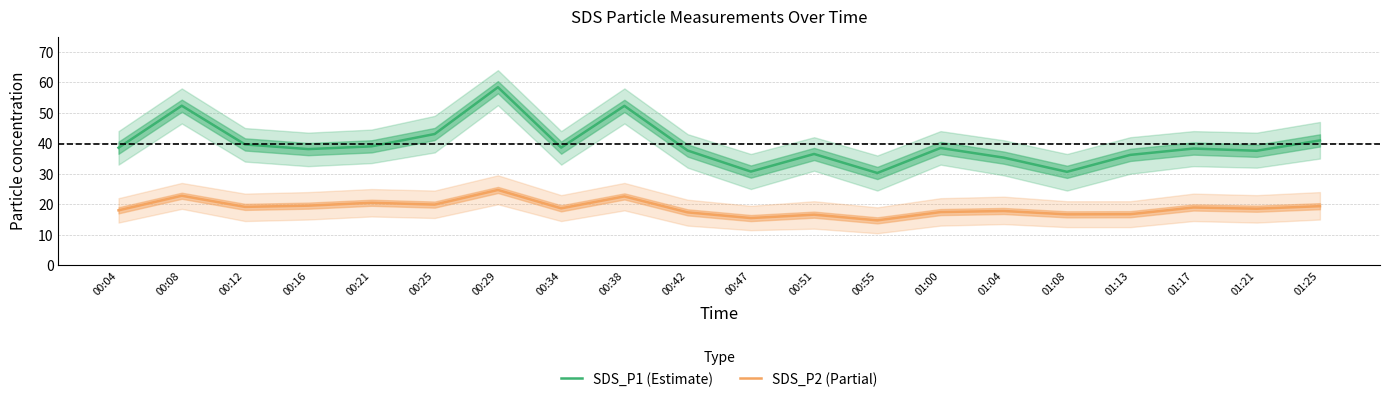

True or false: SDS_P1 (Estimate) and SDS_P2 (Partial) cross at least once.

False